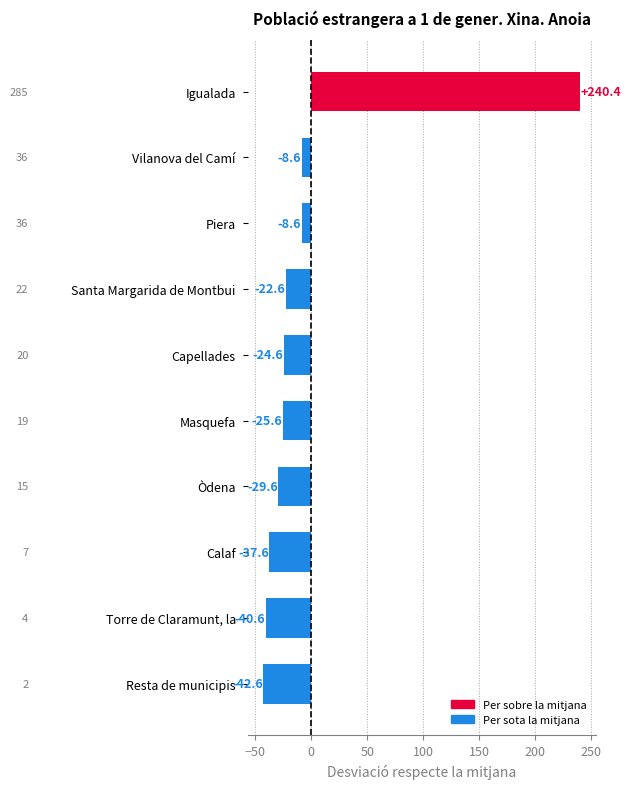

True or false: the data shows -40.6 at Torre de Claramunt, la.

True